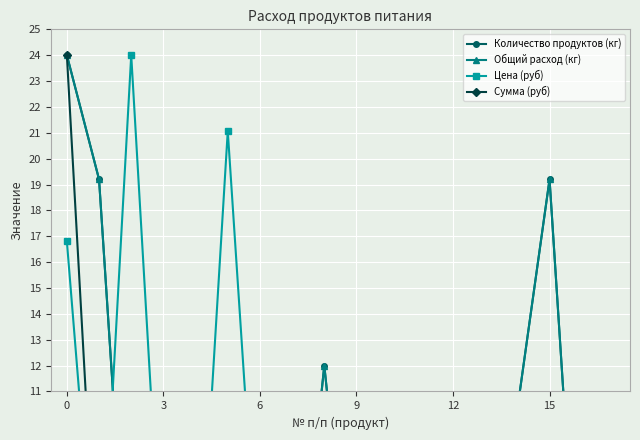

What is the difference between the maximum and minimum values in the Сумма (руб) series?

24.0